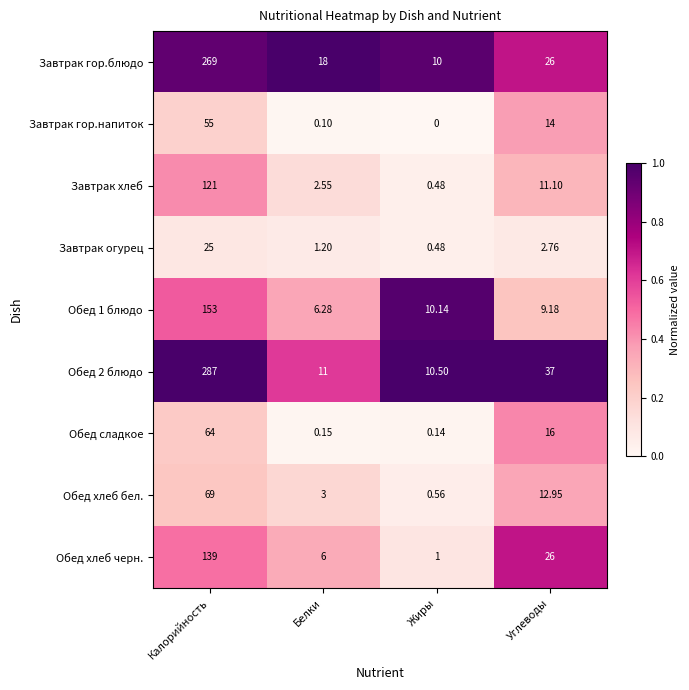

Where does the Завтрак хлеб series first go above 11?

Калорийность